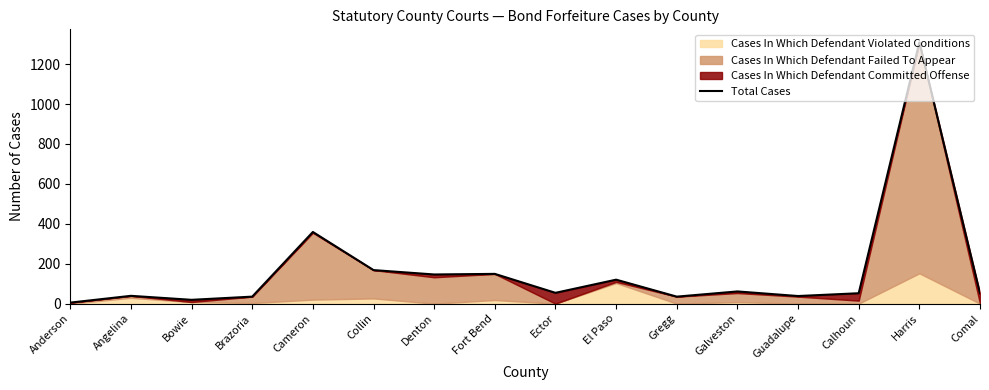

What value does the data have at Comal, to the nearest 10?

50